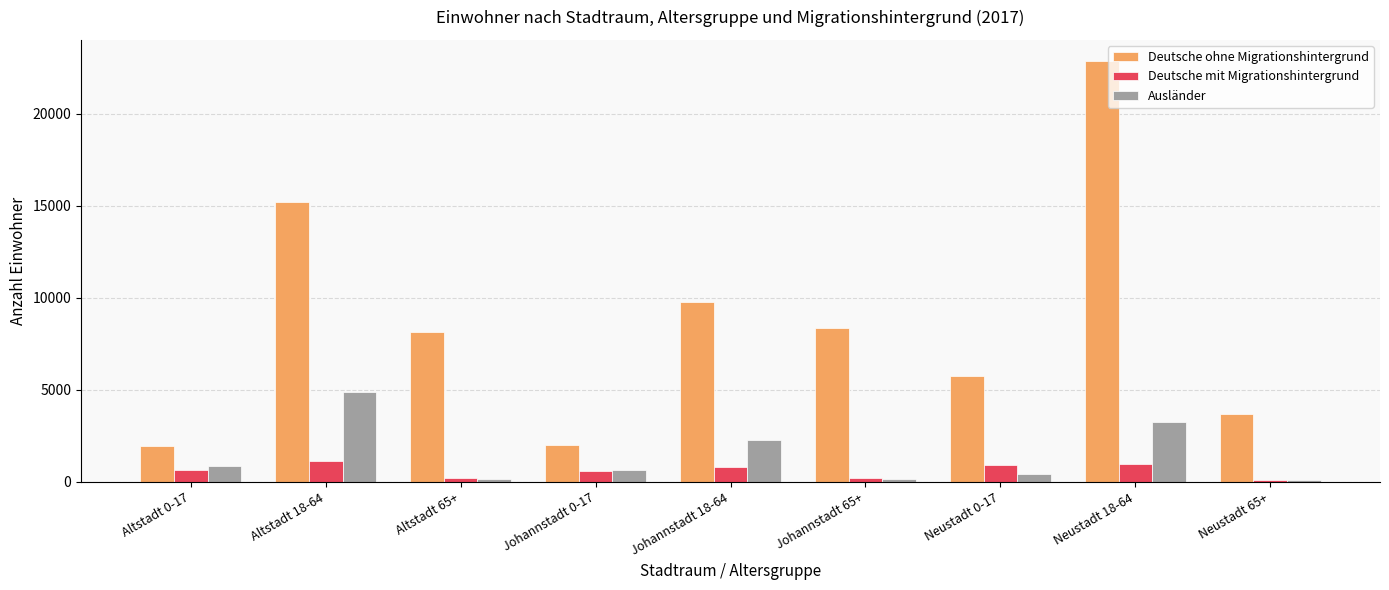

At how many categories does at least one series exceed 14630?

2